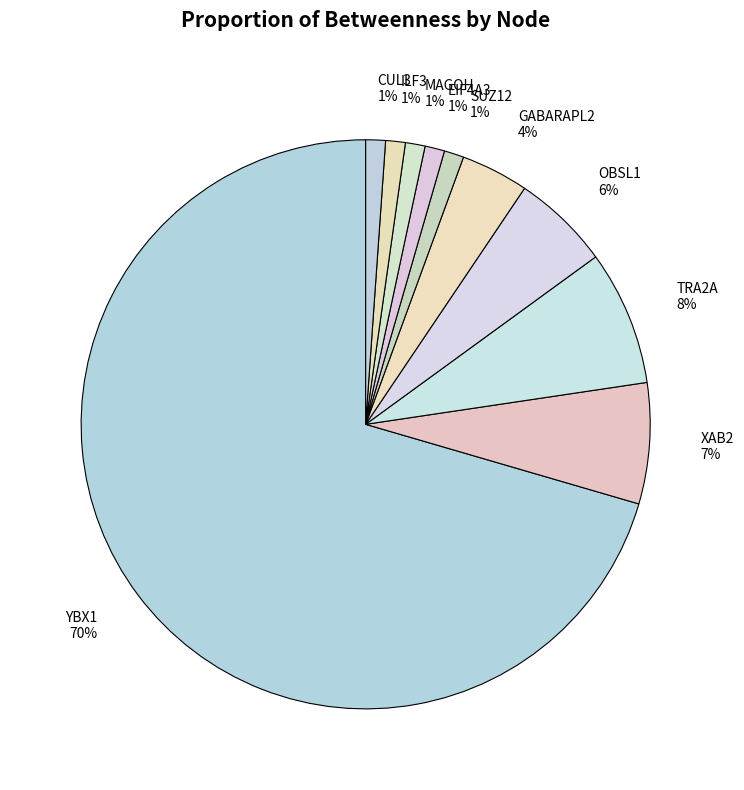

Which slice is the largest?

YBX1